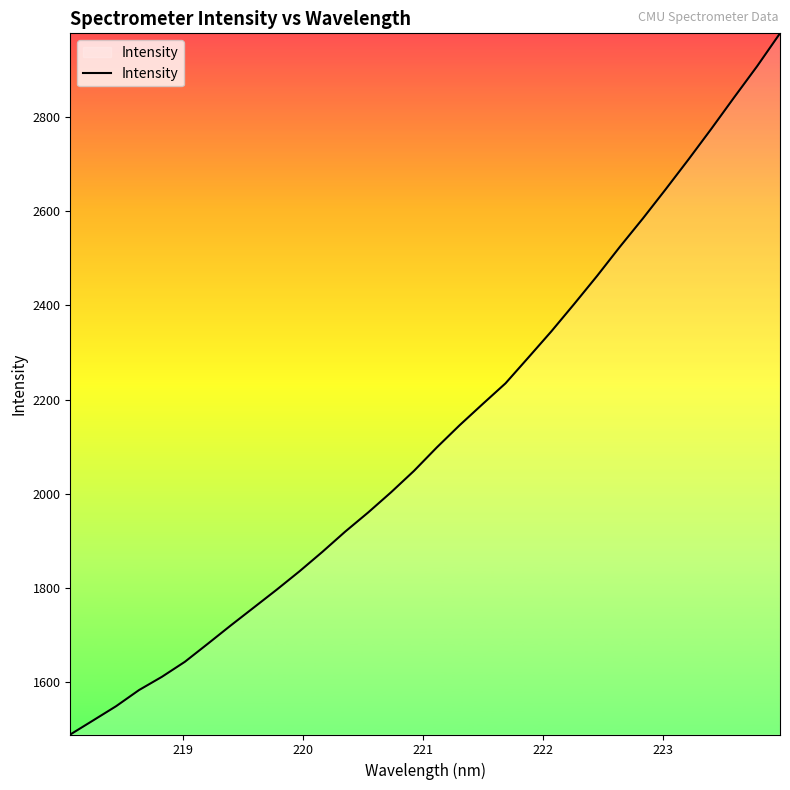

What is the difference between the maximum and minimum values?

1490.2